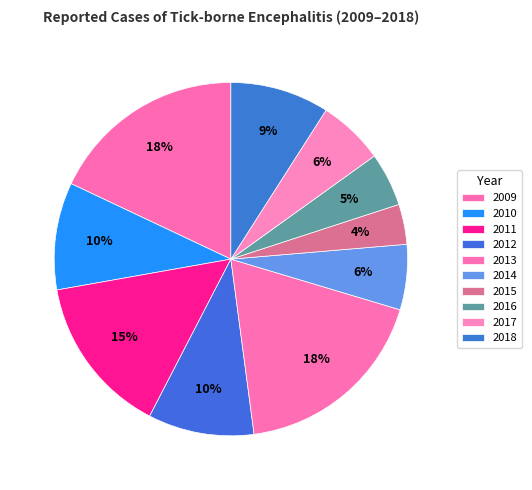

Does 2017 account for over 50% of the chart?

No